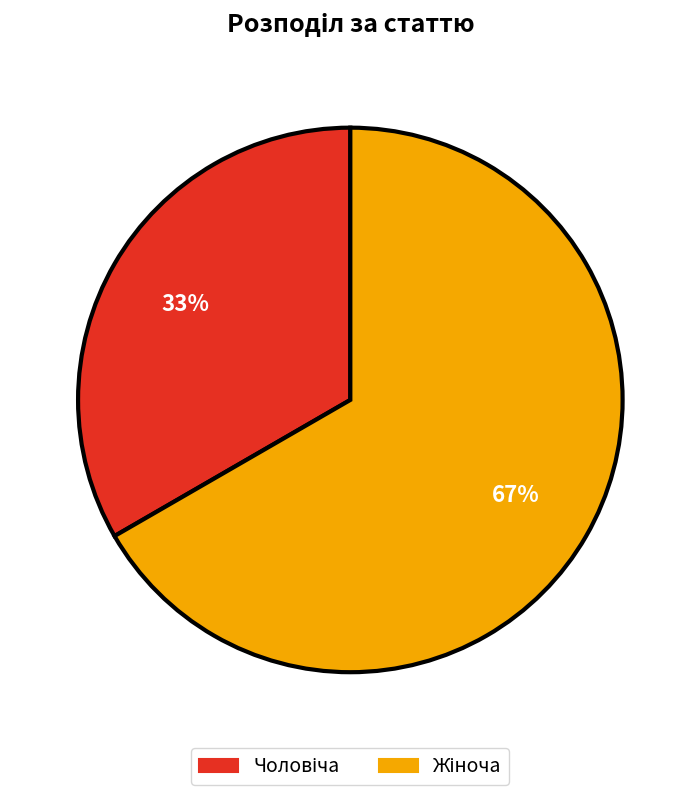

Is there a majority slice in this chart?

Yes